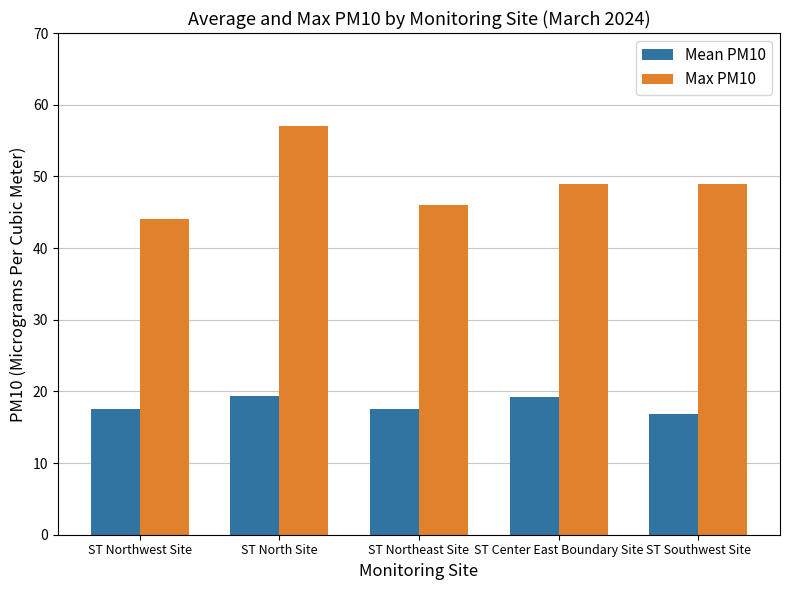

Which category has the lowest value in the Max PM10 series?

ST Northwest Site